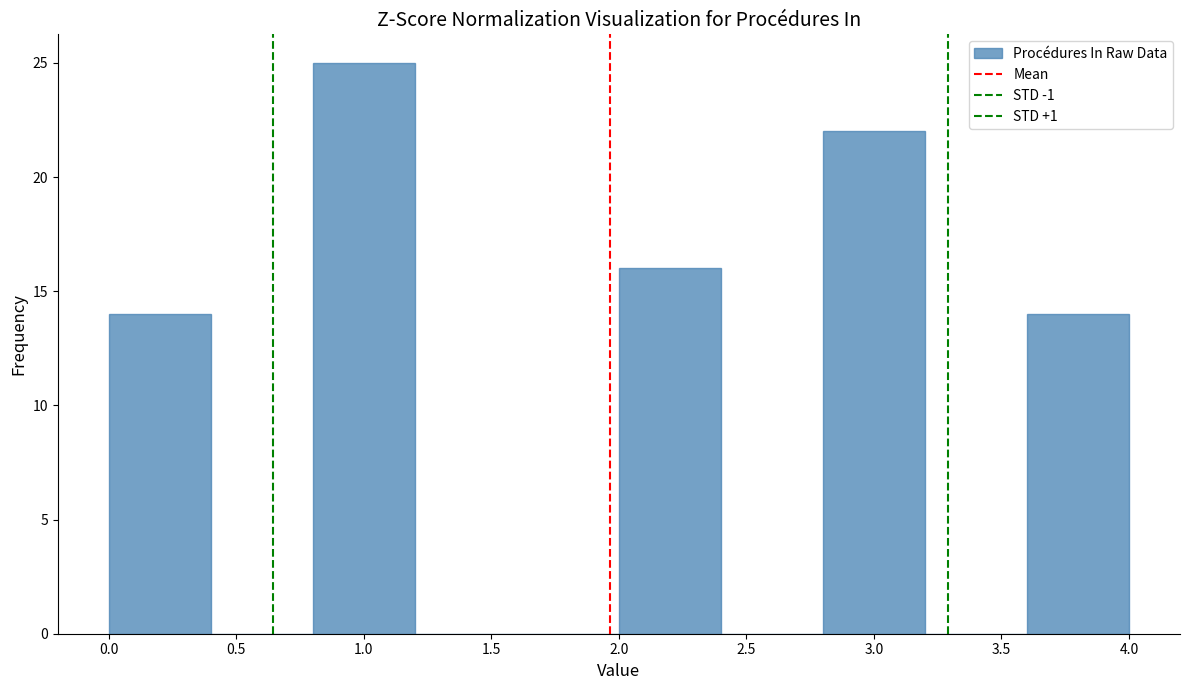

Reading left to right, transcribe this chart: for each bar, give the range it covers on the x-axis and its height. The values are not printed on the chart, so give them approximately, as read against the axis.

0.0 to 0.4: 14
0.4 to 0.8: 0
0.8 to 1.2: 25
1.2 to 1.6: 0
1.6 to 2.0: 0
2.0 to 2.4: 16
2.4 to 2.8: 0
2.8 to 3.2: 22
3.2 to 3.6: 0
3.6 to 4.0: 14